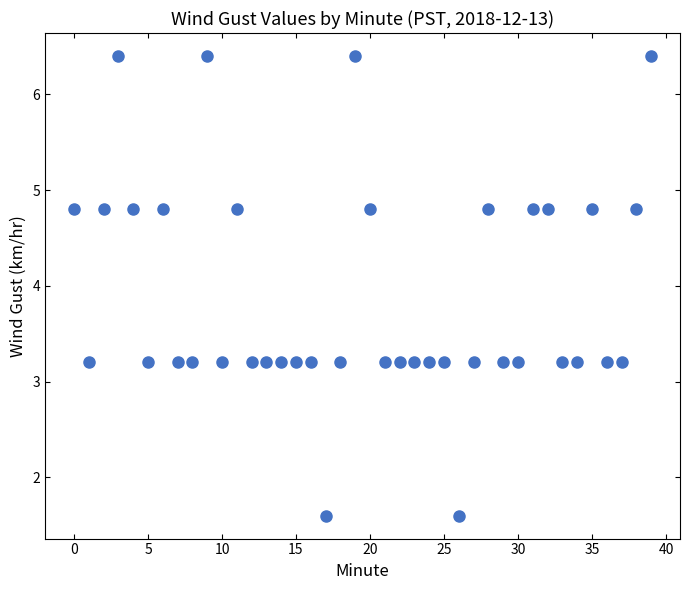

What is the range of Y values (max minus min)?

4.8